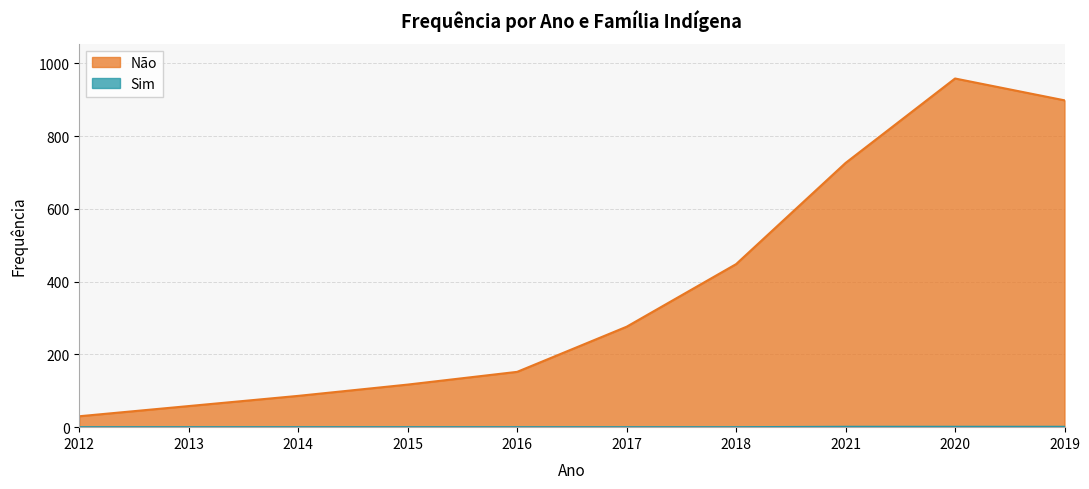

What is the label of the 3rd point from the left?

2014